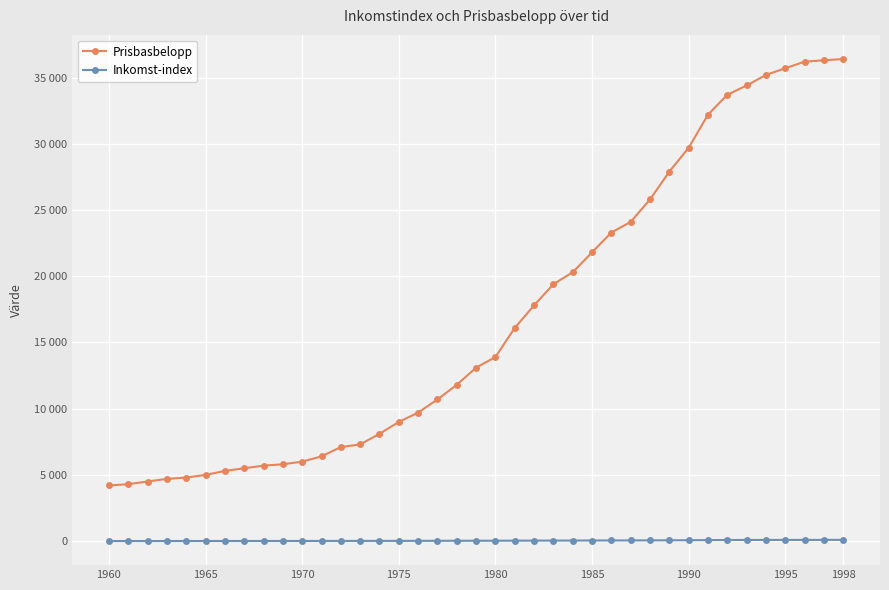

What is the average value of the Inkomst-index series?

39.0